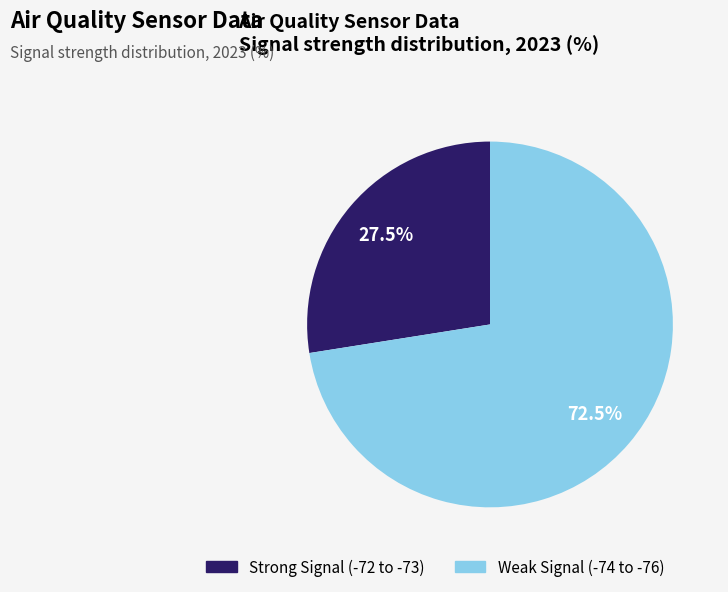

Which slice is the smallest?

Strong Signal (-72 to -73)